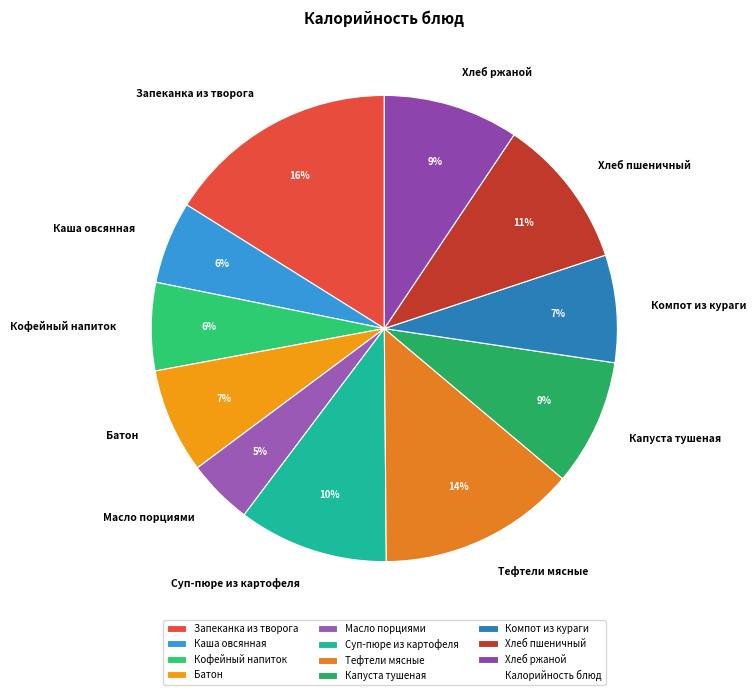

Do Тефтели мясные and Суп-пюре из картофеля together represent more than half of the pie?

No